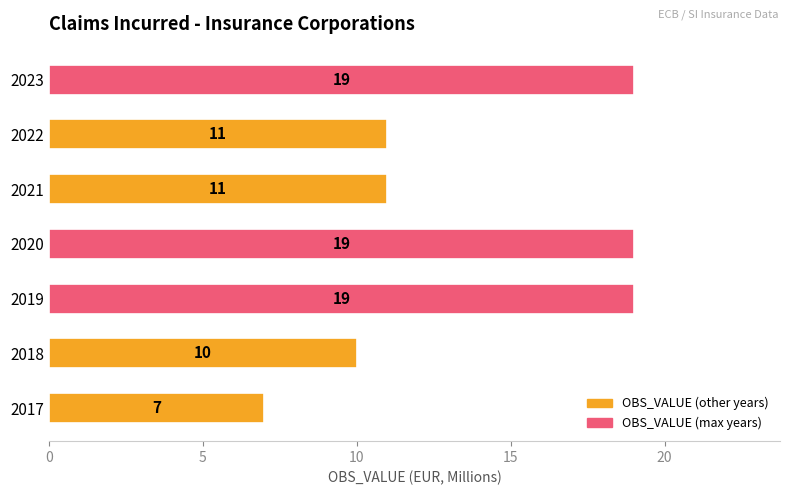

What is the ratio of the value at 2020 to the value at 2019?

1.0